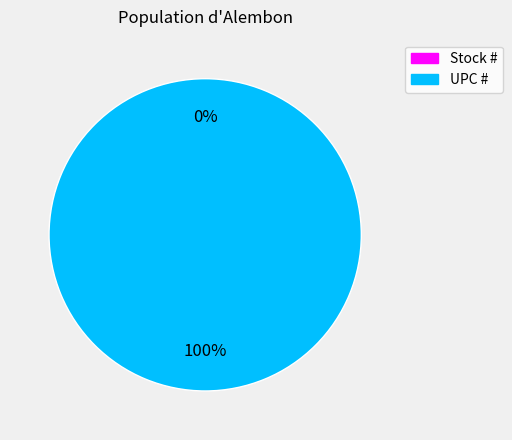

Which has a higher value, UPC # or Stock #?

UPC #